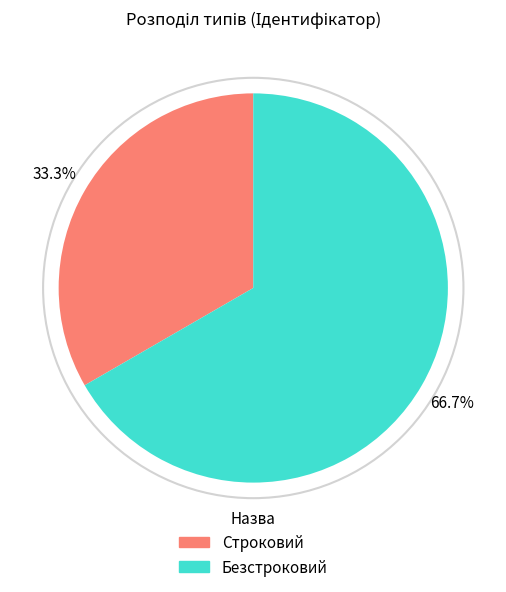

Which slice is the largest?

Безстроковий